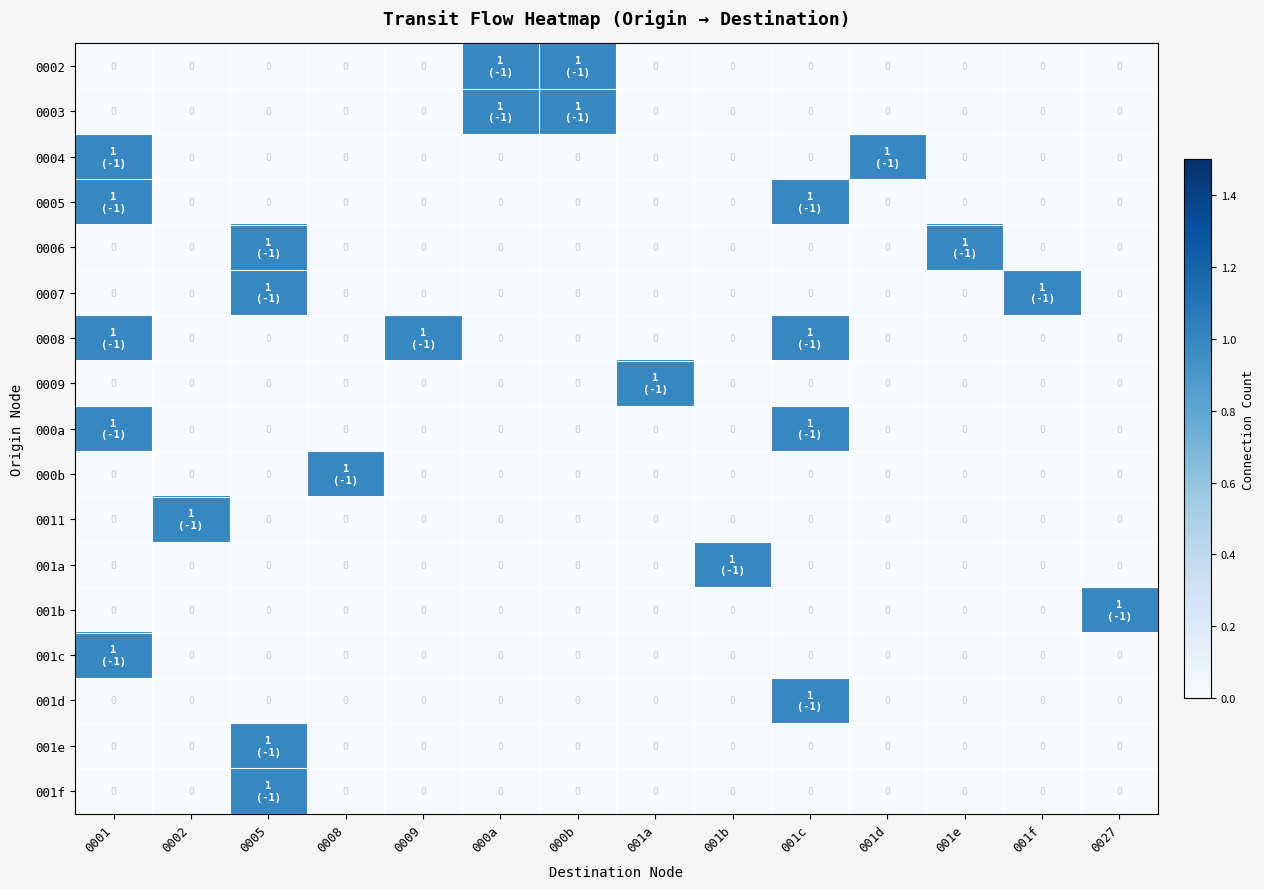

What is the maximum value for 0006?

1